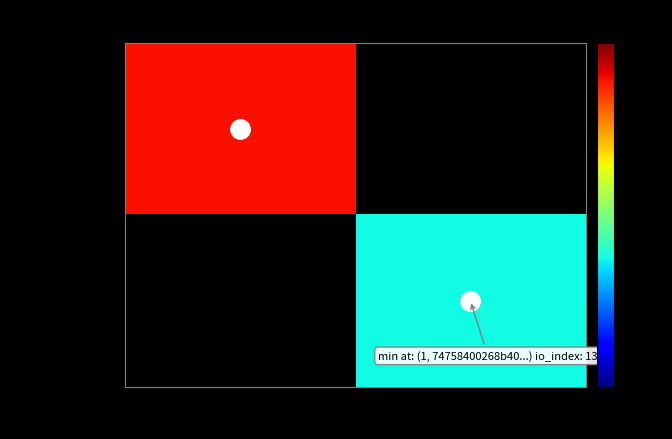

How many data points does each series have?

2